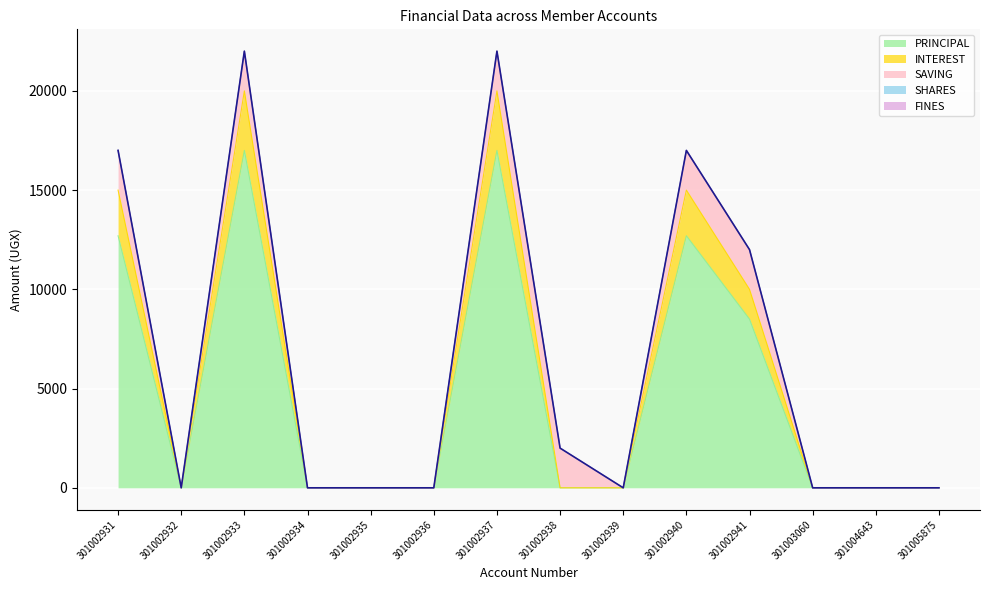

Reading left to right, what are all the values shown in this chart?

PRINCIPAL: 12700	0	17000	0	0	0	17000	0	0	12700	8500	0	0	0
INTEREST: 2300	0	3000	0	0	0	3000	0	0	2300	1500	0	0	0
SAVING: 2000	0	2000	0	0	0	2000	2000	0	2000	2000	0	0	0
SHARES: 0	0	0	0	0	0	0	0	0	0	0	0	0	0
FINES: 0	0	0	0	0	0	0	0	0	0	0	0	0	0